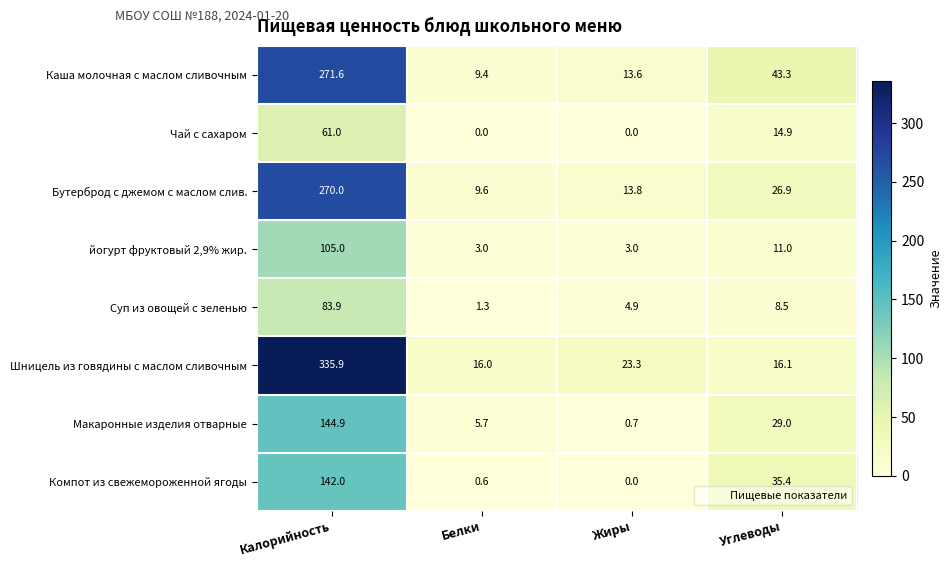

Count the number of data series in this chart.

8